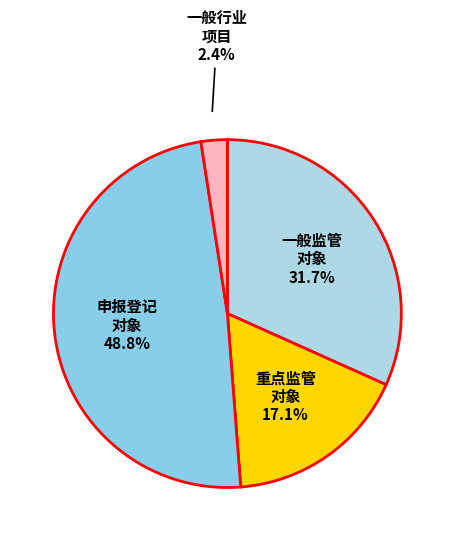

How many segments does this pie chart have?

4